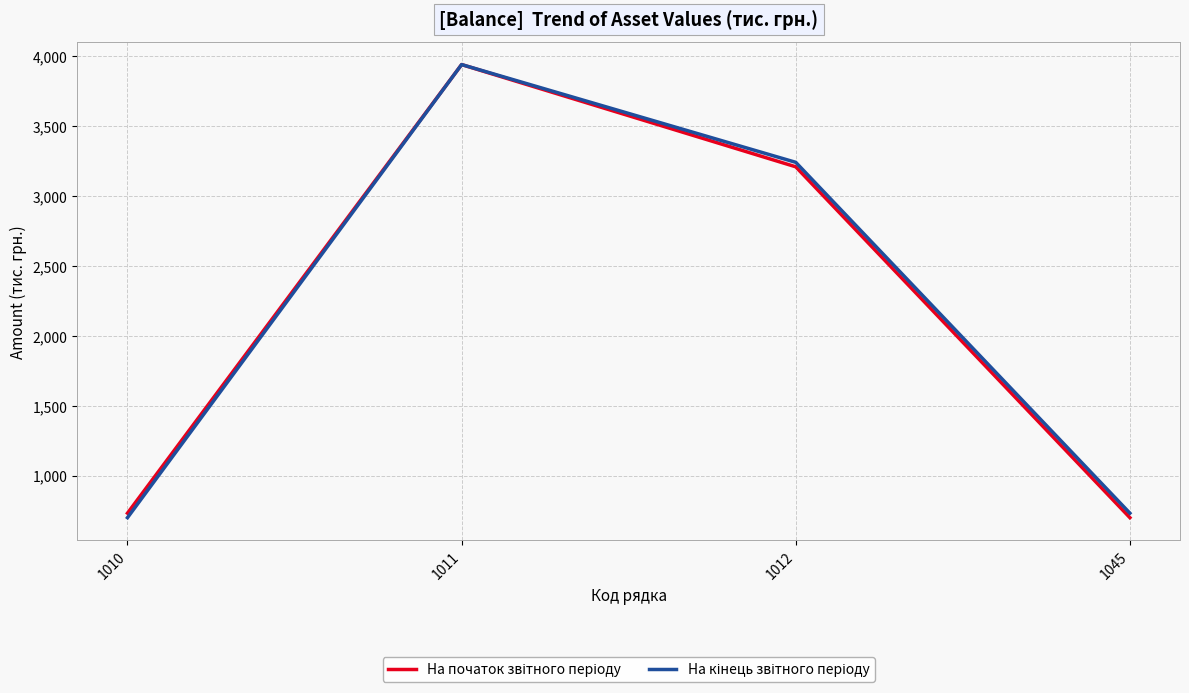

What is the maximum value shown in the chart?

3939